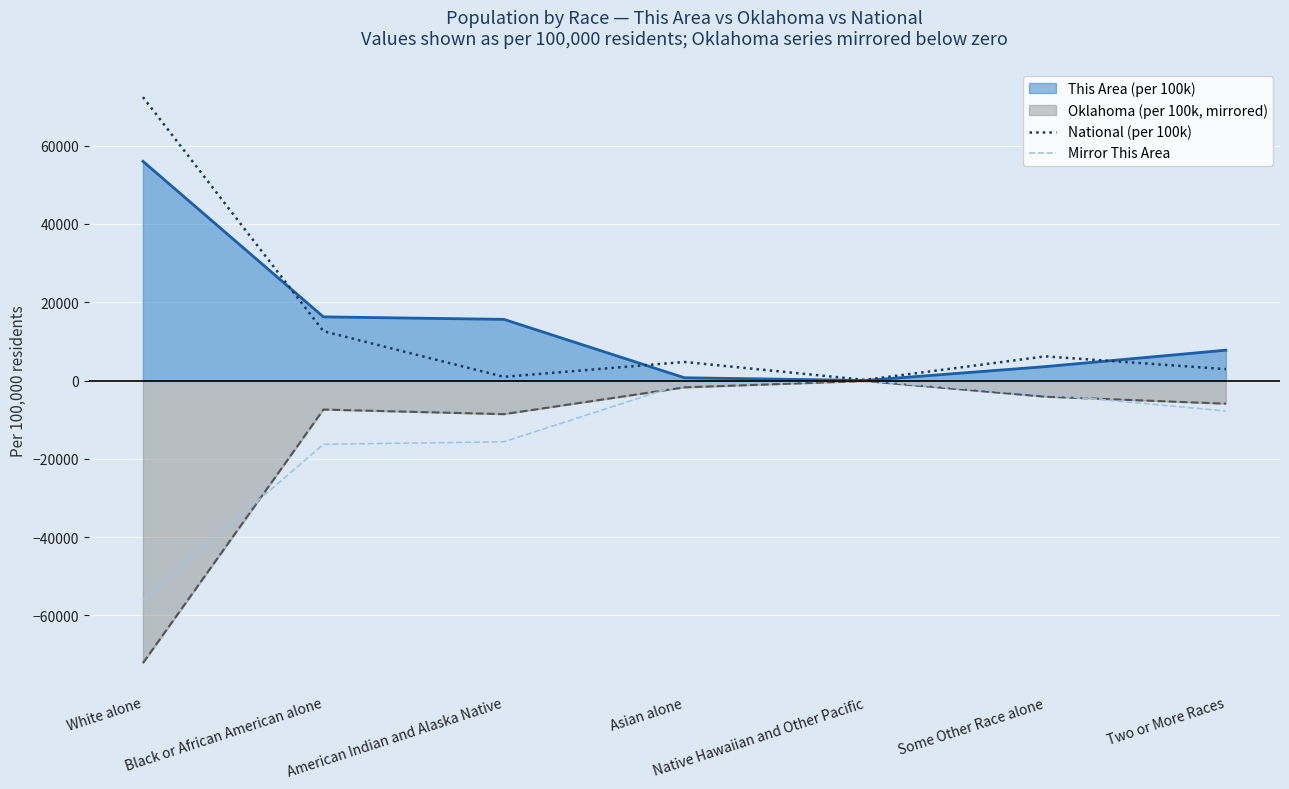

What is the total value across all series at Asian alone?

3018.1